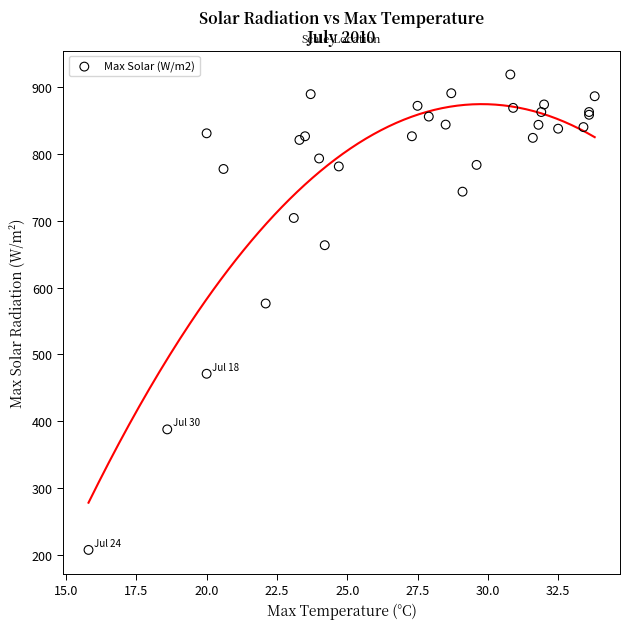

What Y value in the scatter plot is closest to 563?

576.1